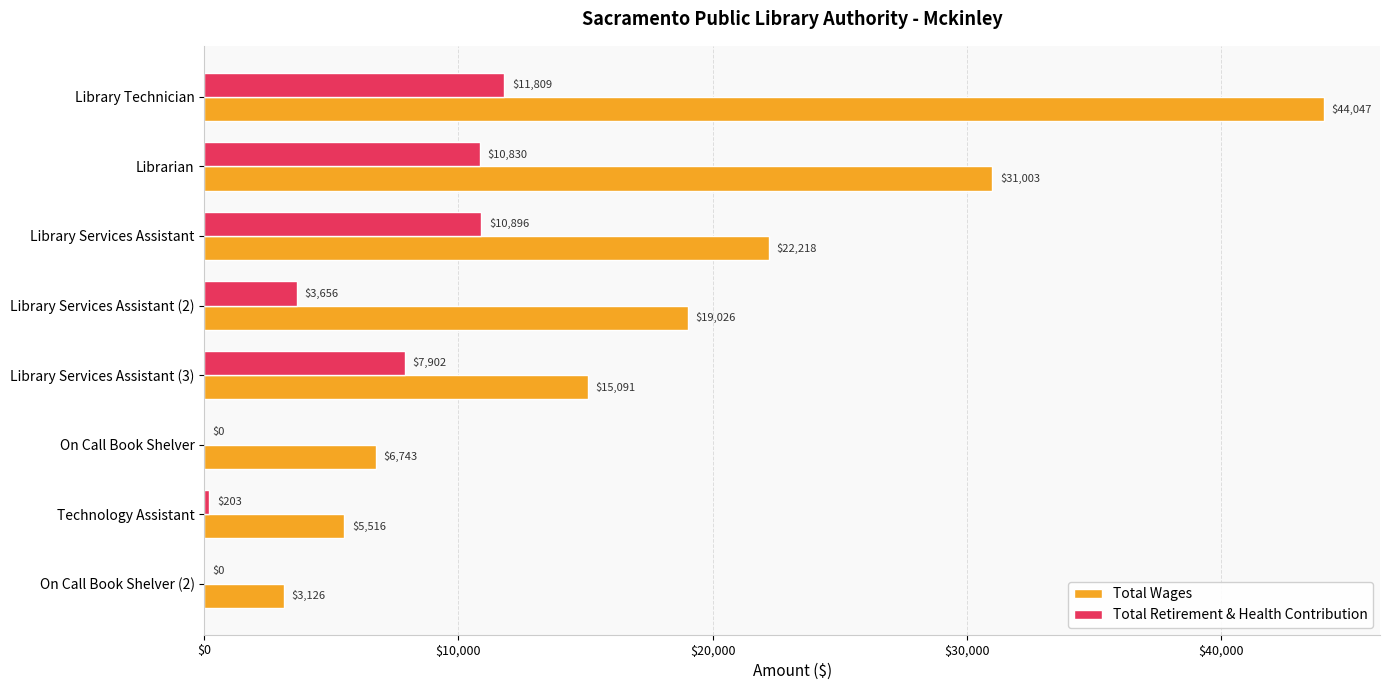

Which series has the largest total across all categories?

Total Wages